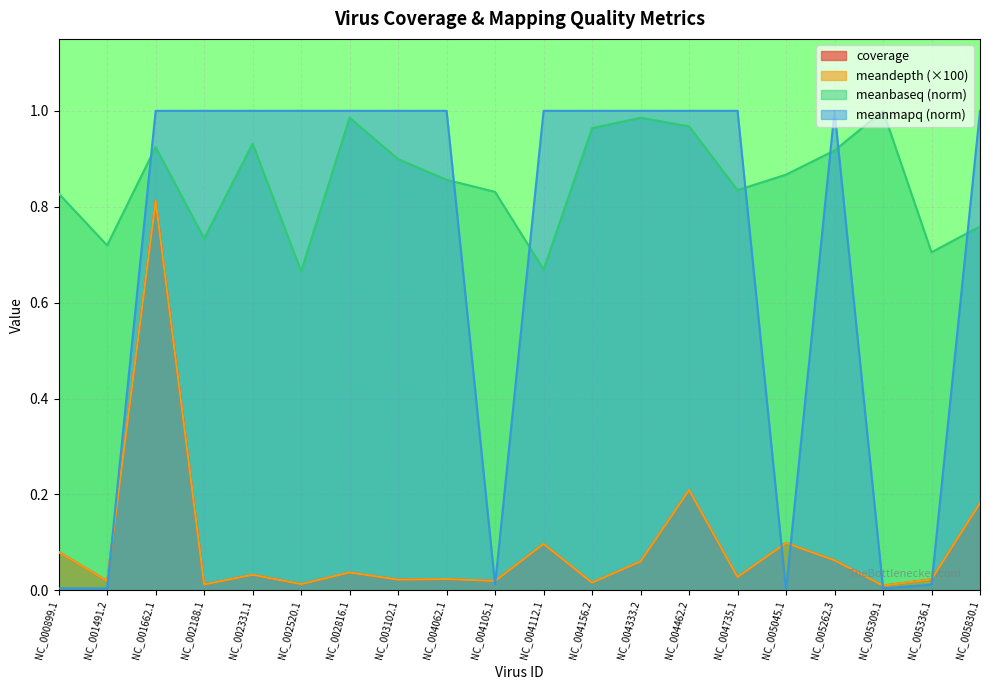

What is the difference between the maximum and minimum values in the meanbaseq series?

0.3